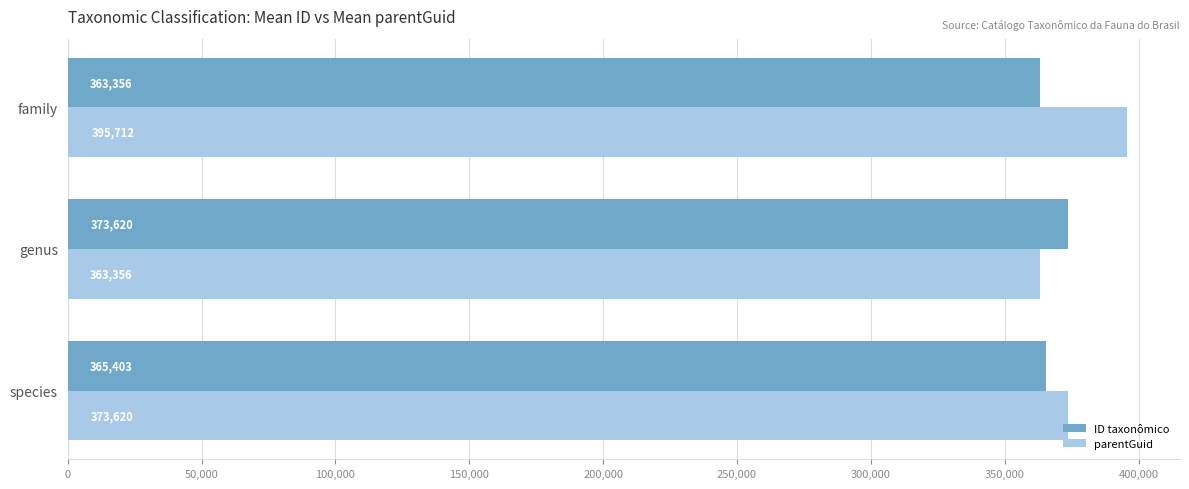

What value does the parentGuid series have at genus?

363356.0